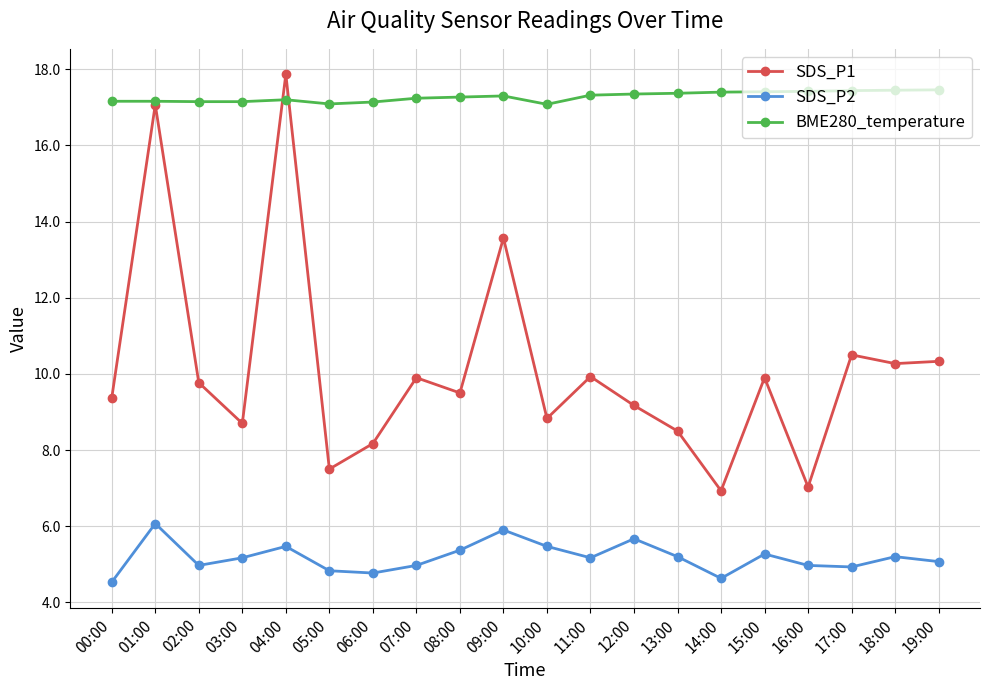

What is the label of the 4th point from the left?

03:00